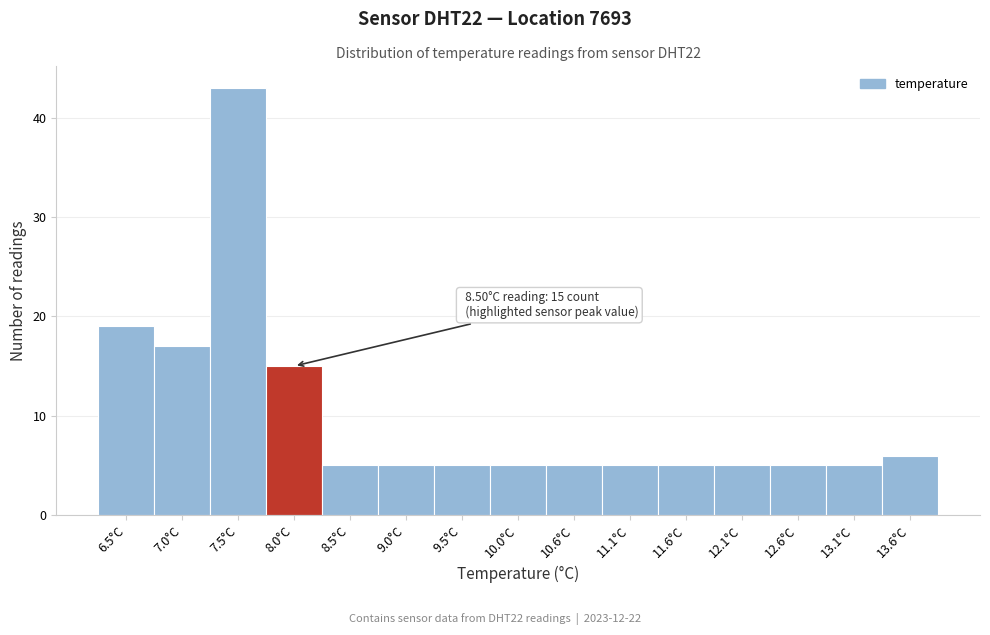

Reading left to right, list all the values displayed in this chart.

6.5°C=19	7.0°C=17	7.5°C=43	8.0°C=15	8.5°C=5	9.0°C=5	9.5°C=5	10.0°C=5	10.6°C=5	11.1°C=5	11.6°C=5	12.1°C=5	12.6°C=5	13.1°C=5	13.6°C=6